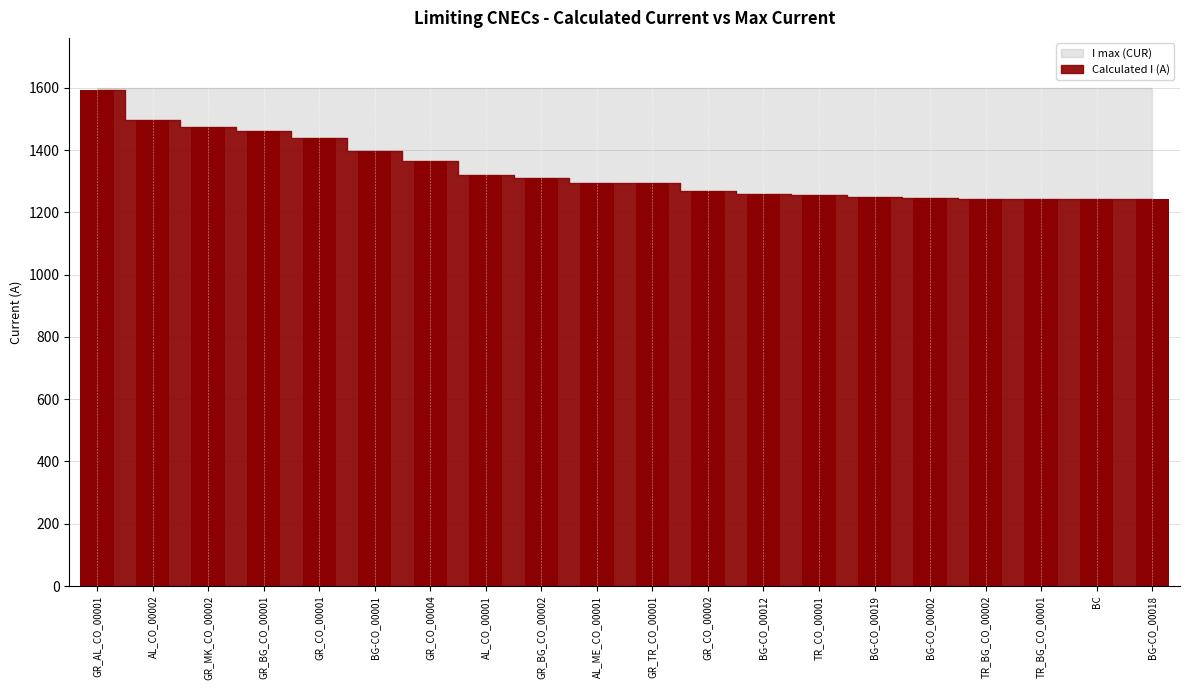

What is the value of the 15th bar from the left?

1250